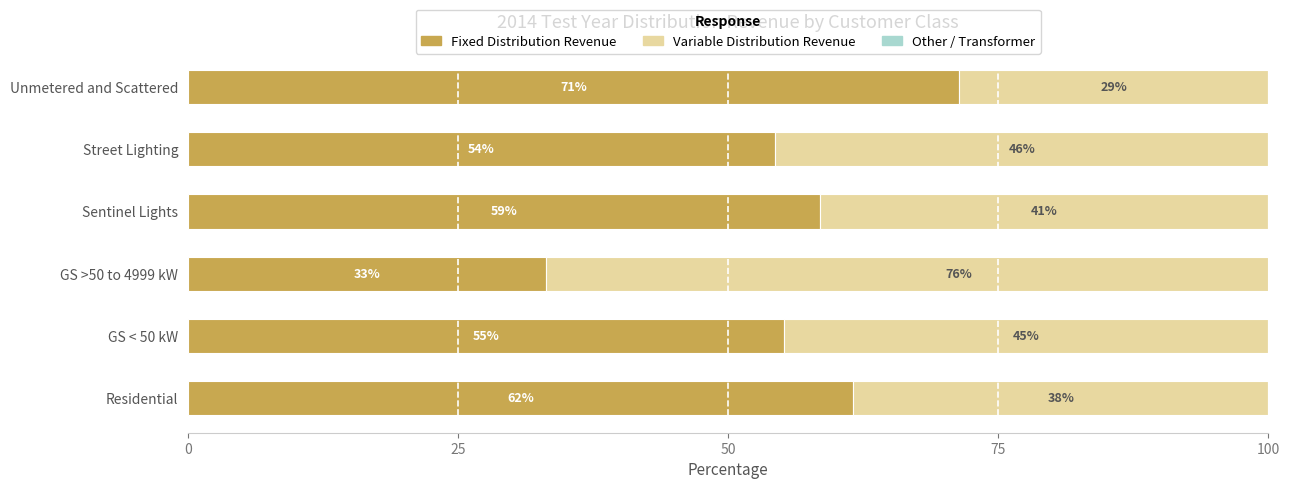

How many bars are there in each group?

3